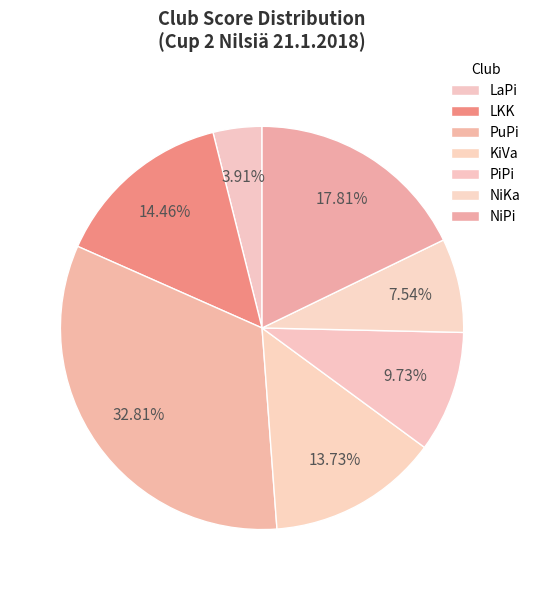

What percentage is the KiVa slice, to the nearest percent?

14%